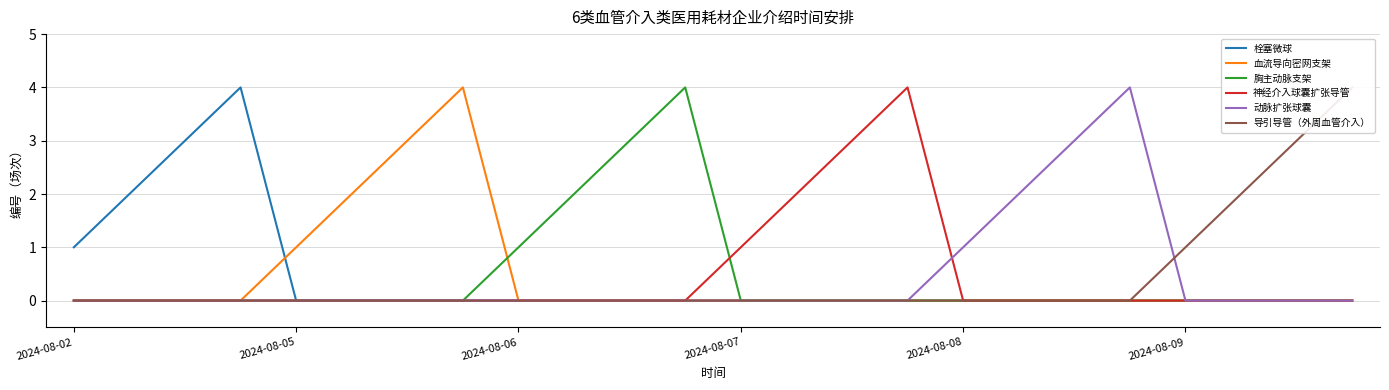

What is the maximum value for 动脉扩张球囊?

4